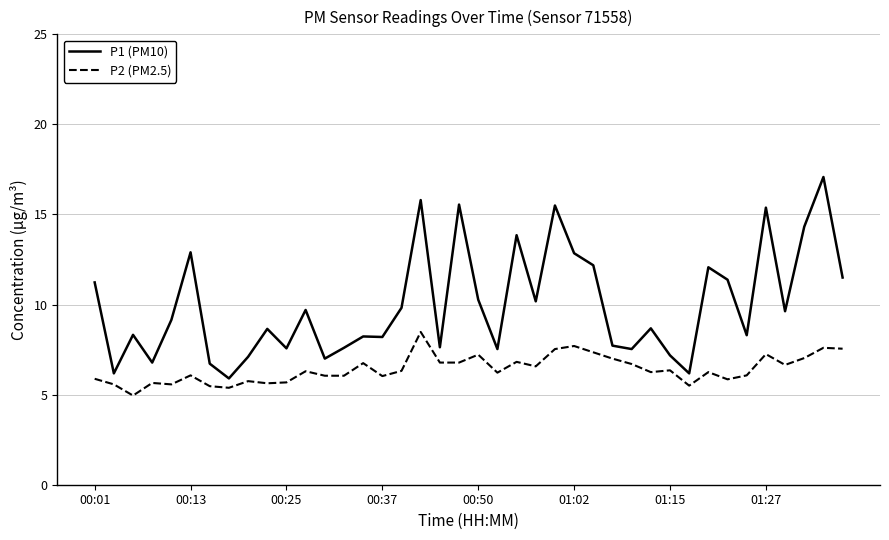

List the series in order of their overall mean, lowest first.

P2 (PM2.5), P1 (PM10)